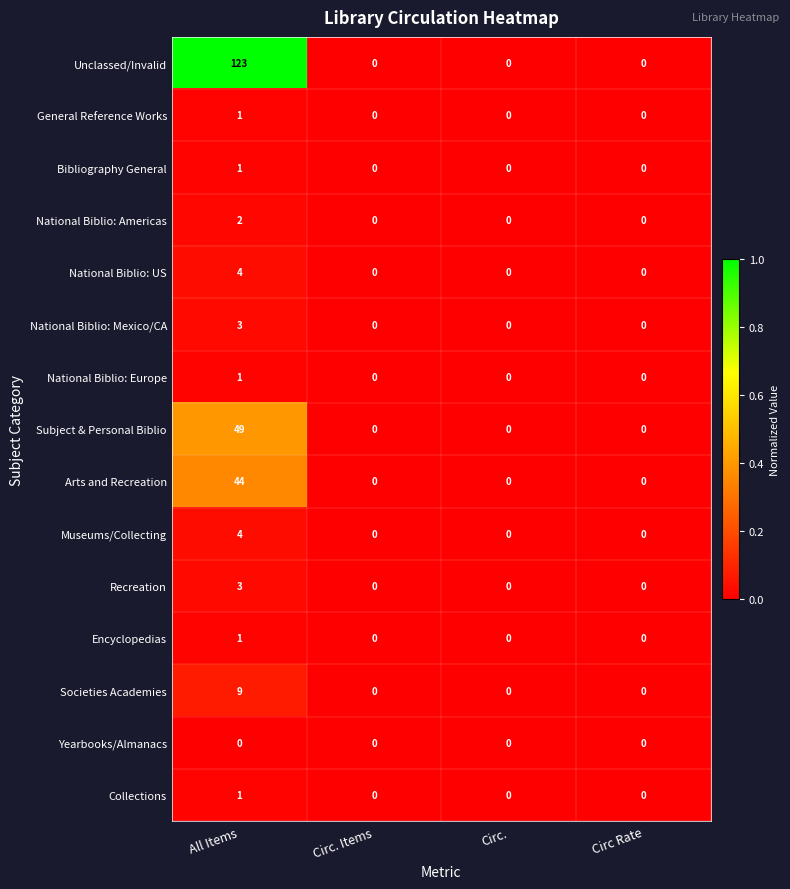

What is the difference between the National Biblio: US values at All Items and Circ. Items?

4